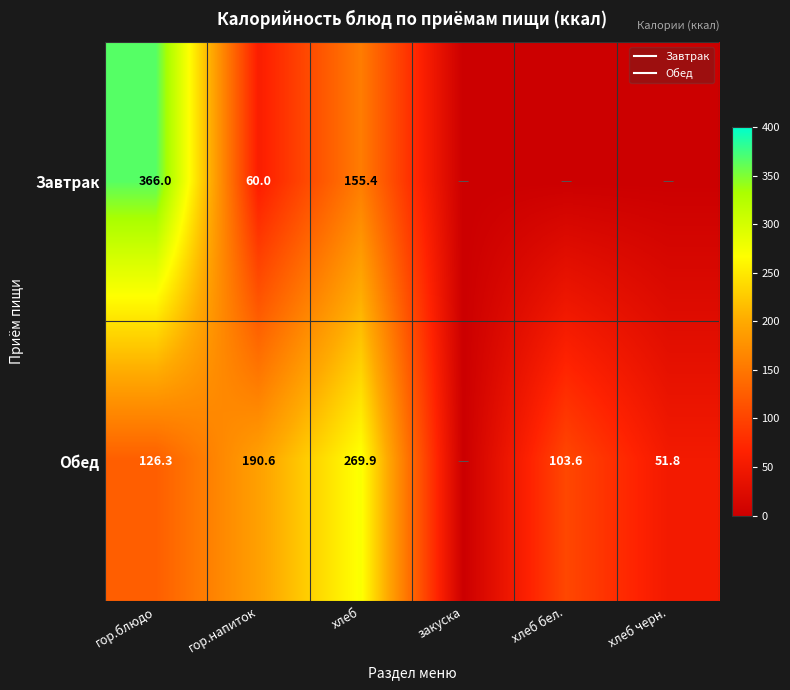

At which label is Обед closest to 134?

гор.блюдо